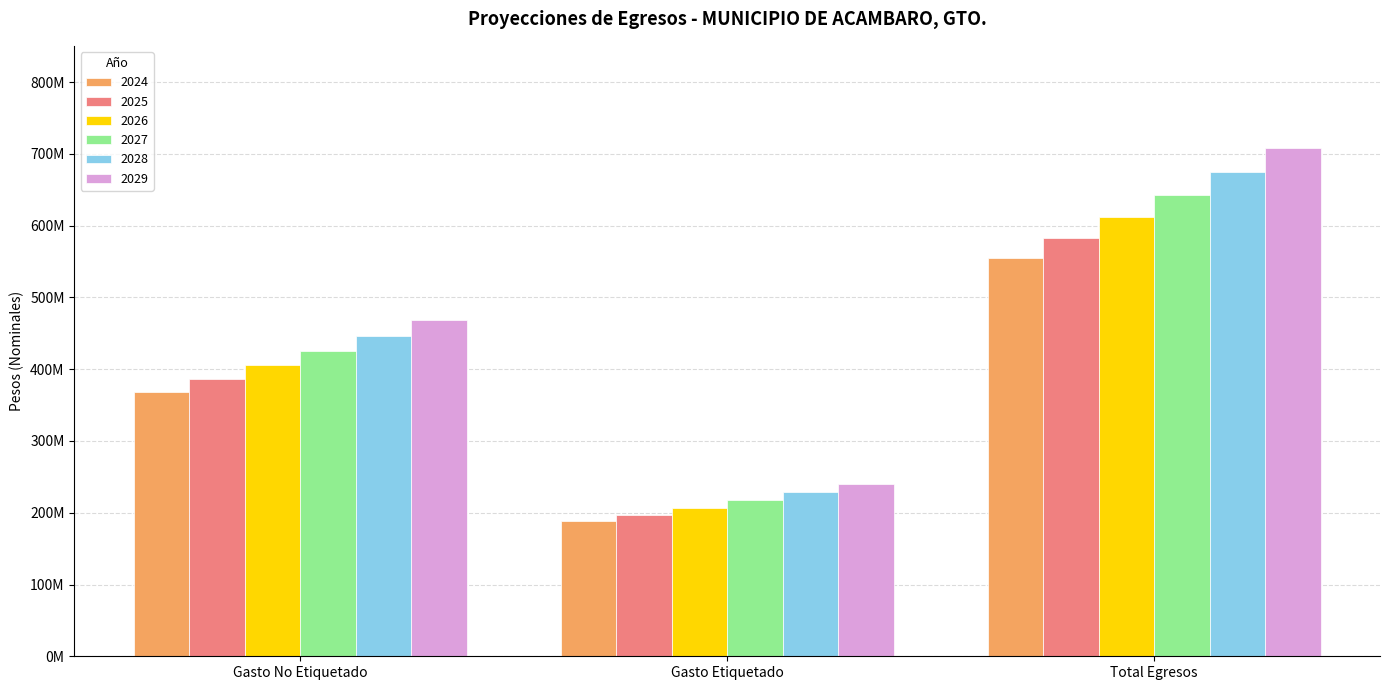

True or false: 2027 has a value of 217375767.5 at Gasto Etiquetado.

True